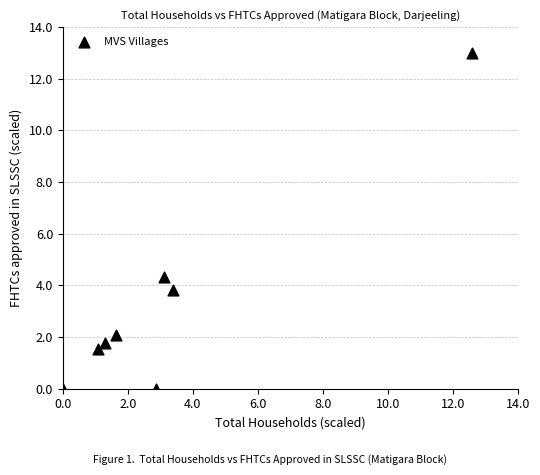

What is the range of X values (max minus min)?

12.6